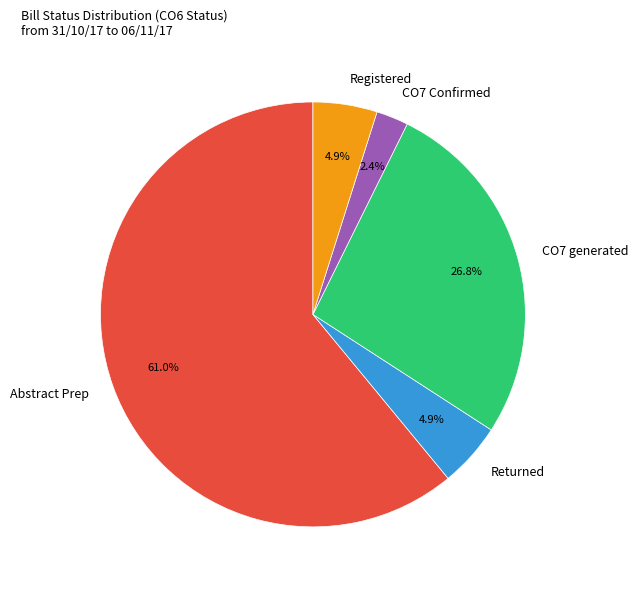

Approximately how many times larger is the value at CO7 Confirmed compared to Registered?

0.5